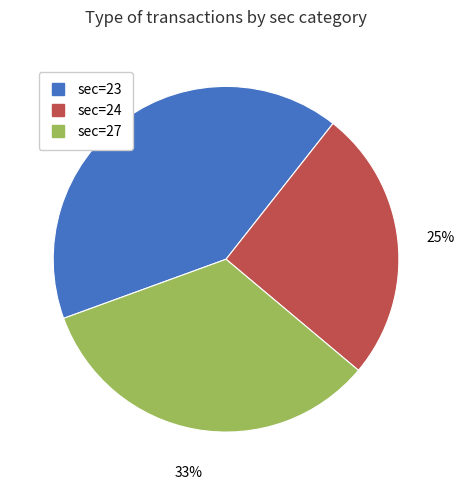

What is the smallest slice in the pie chart?

sec=24